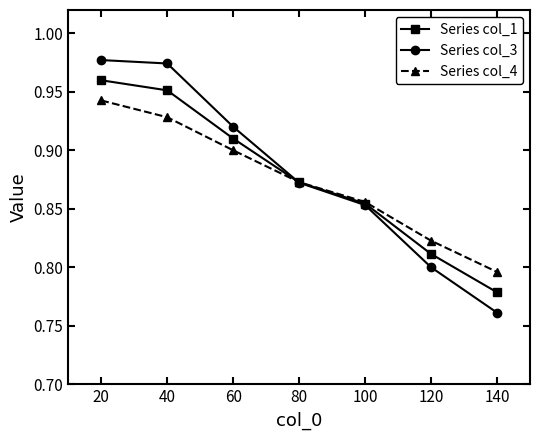

Which series has the largest range (max minus min)?

Series col_3